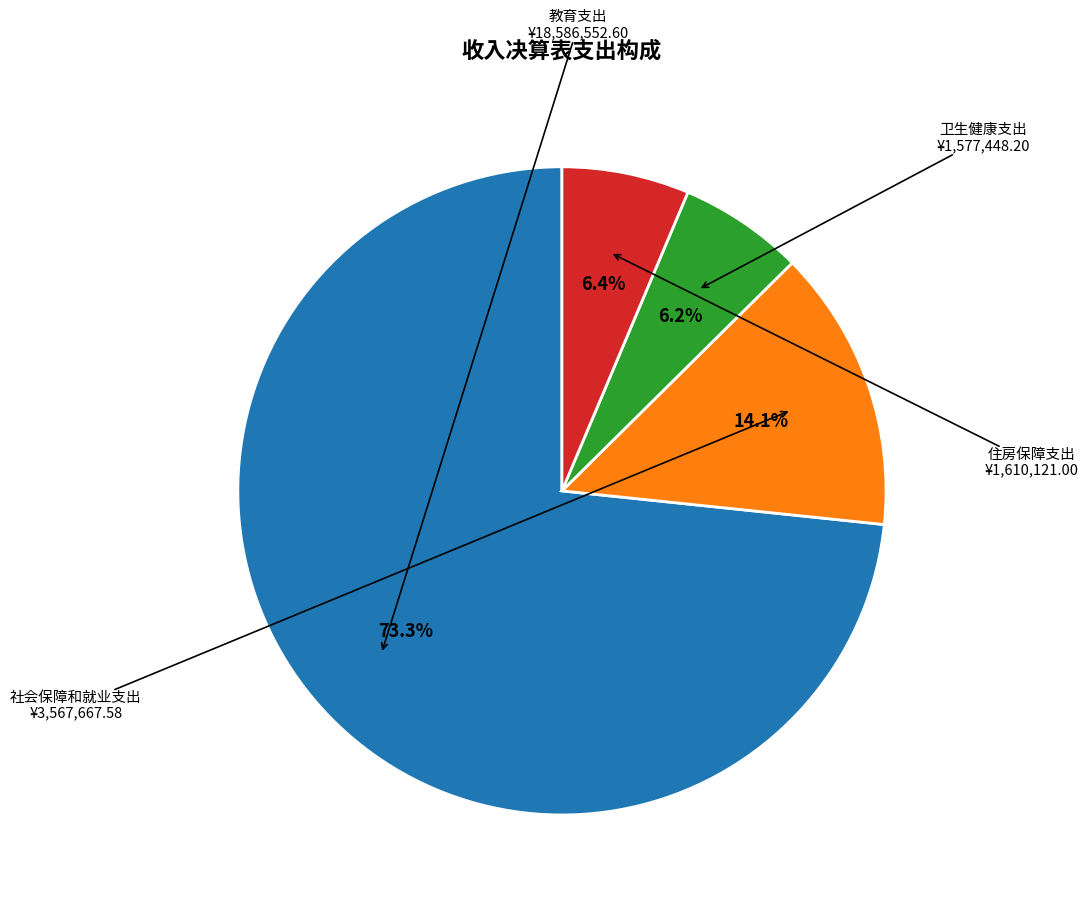

Is there any slice that represents more than half of the pie?

Yes